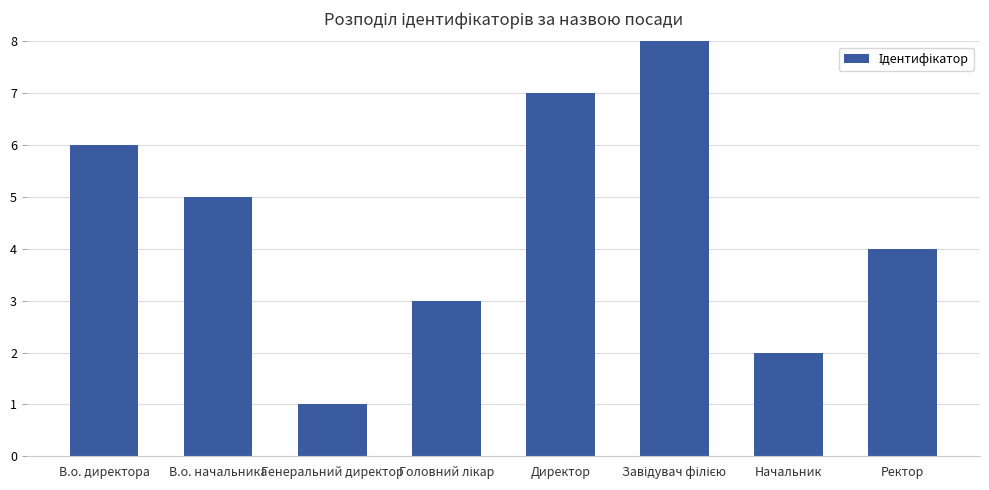

True or false: the data shows 1 at Генеральний директор.

True